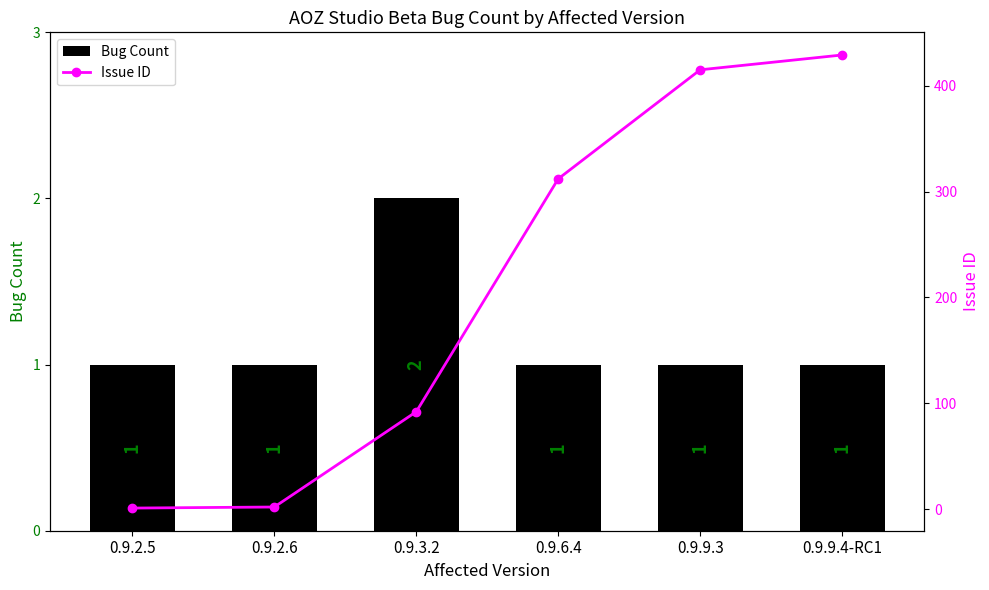

Is it true that Bug Count equals 3 at 0.9.3.2?

False